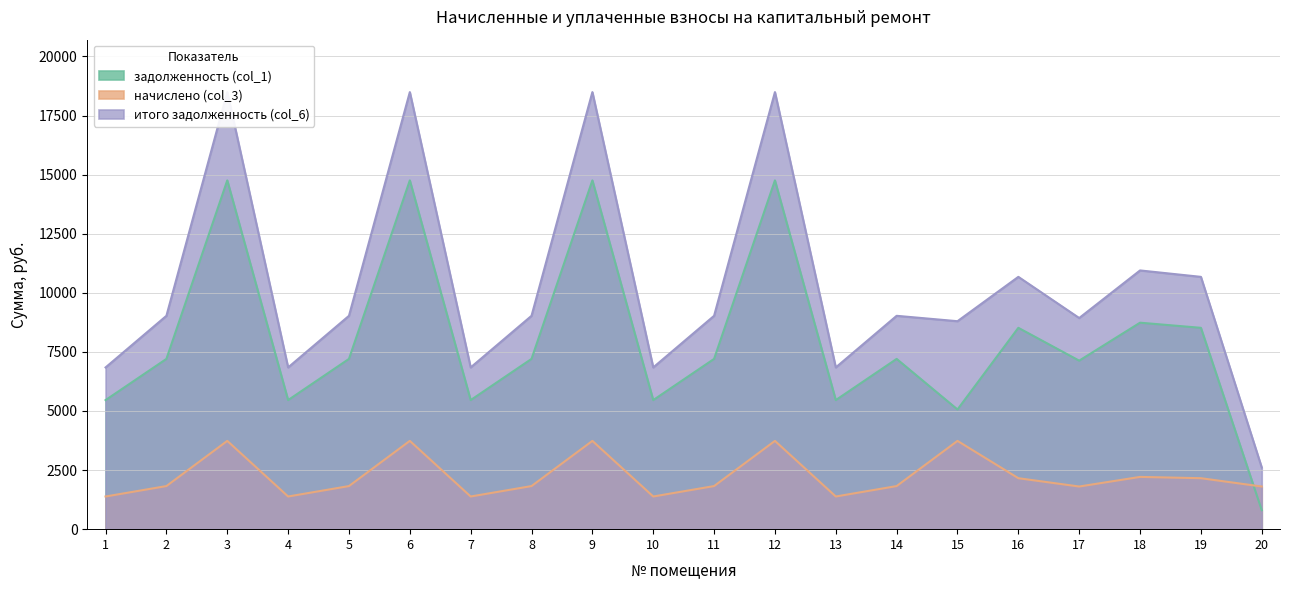

Rank the series by their maximum value, from highest to lowest.

итого задолженность (col_6), задолженность (col_1), начислено (col_3)